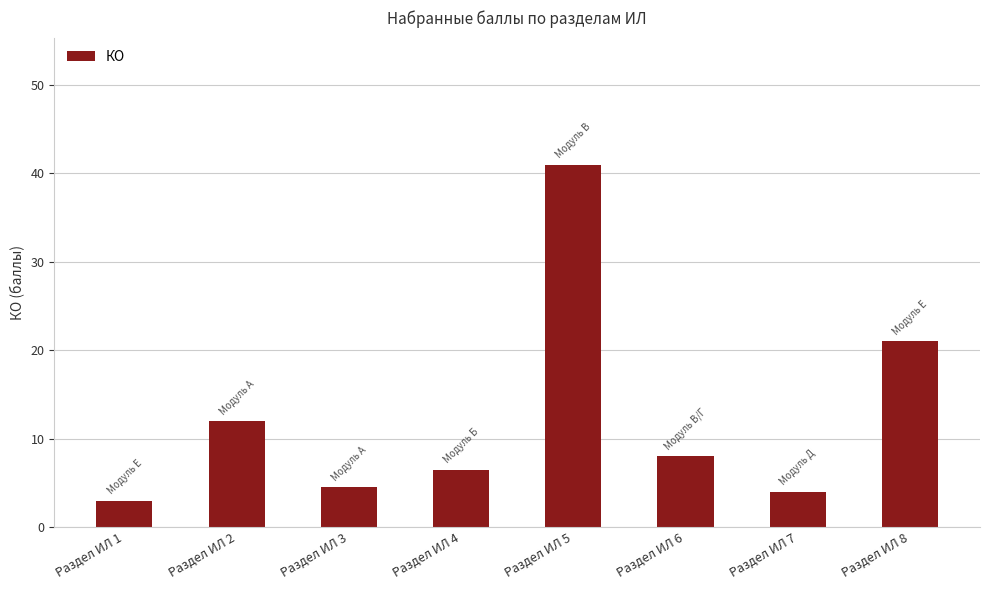

Reading left to right, list all the values displayed in this chart.

Раздел ИЛ 1=3.0	Раздел ИЛ 2=12.0	Раздел ИЛ 3=4.5	Раздел ИЛ 4=6.5	Раздел ИЛ 5=41.0	Раздел ИЛ 6=8.0	Раздел ИЛ 7=4.0	Раздел ИЛ 8=21.0